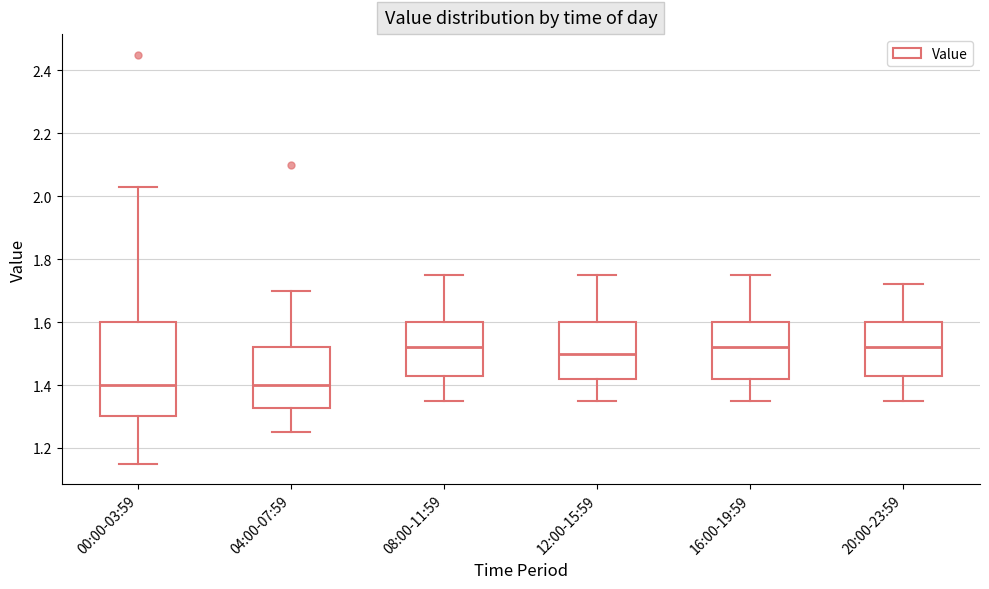

Where does the median line of the box for 08:00-11:59 sit on the y-axis? The values are not printed on the chart, so give them approximately, as read against the axis.

1.52